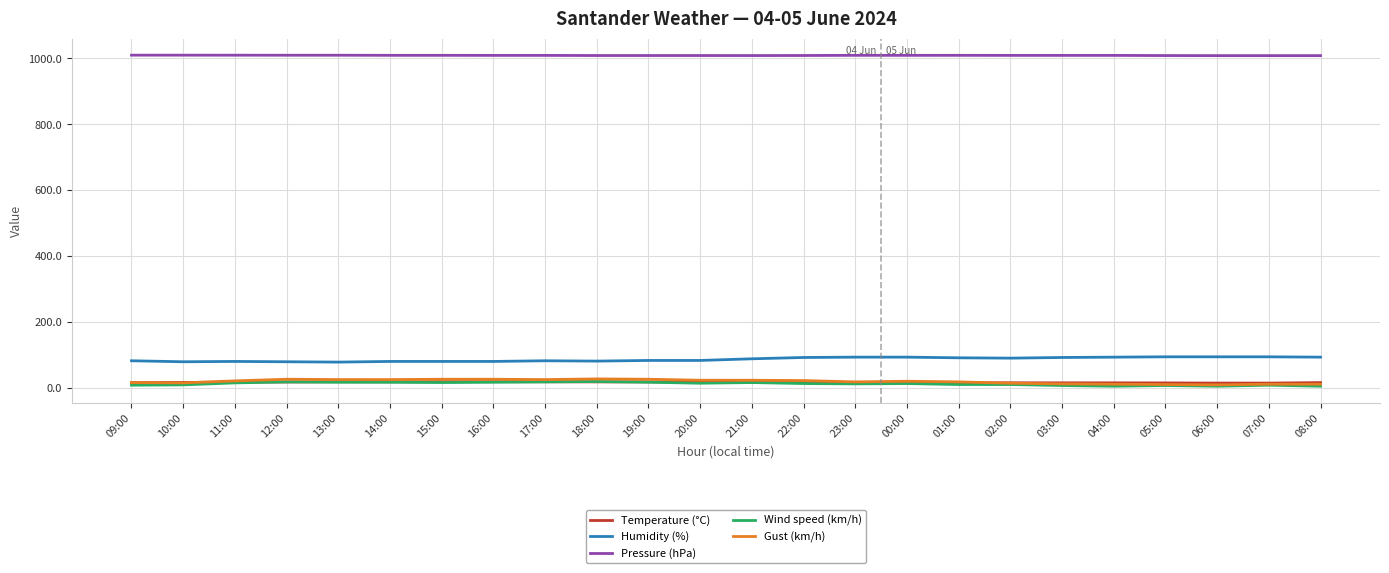

What is the greatest value displayed?

1009.4